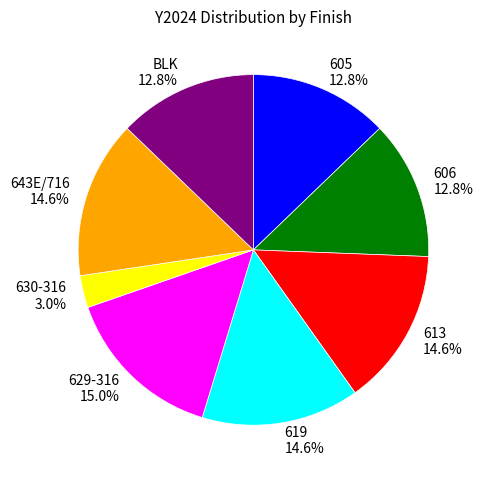

How many slices are in this pie chart?

8